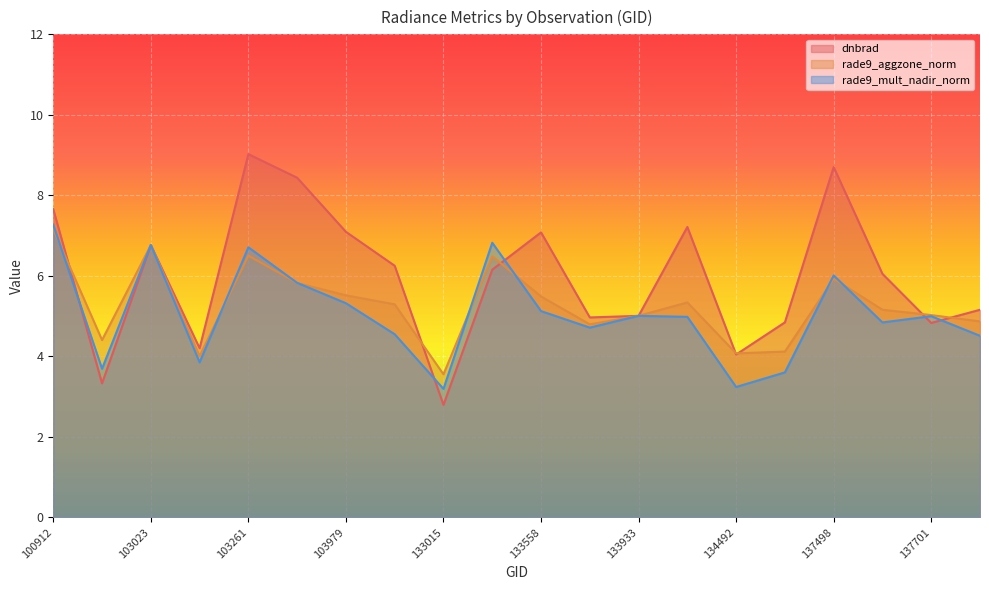

The dnbrad series shows 2.6 at 137701. True or false?

False